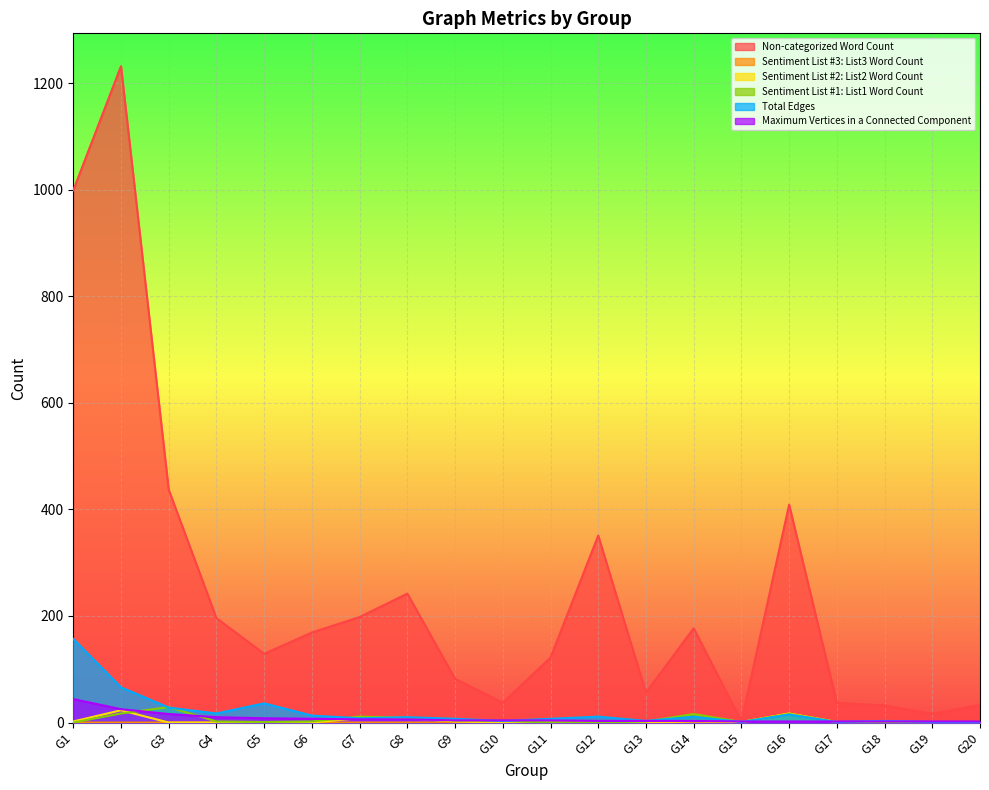

True or false: Maximum Vertices in a Connected Component has more than 1 interior local peaks.

False